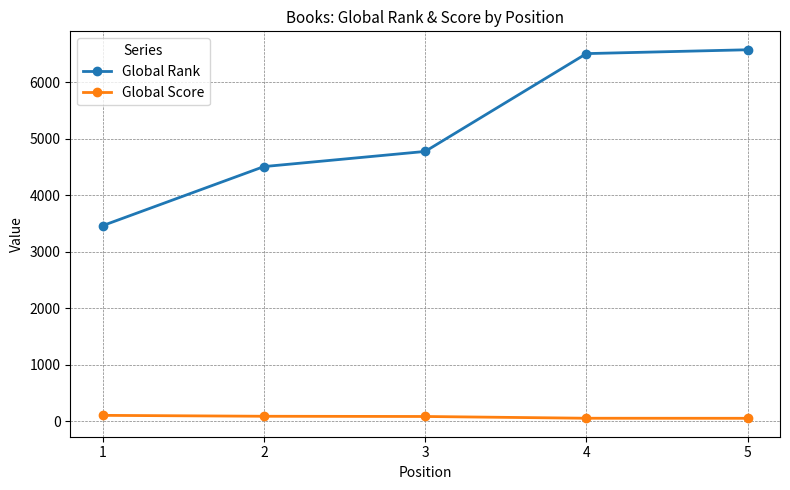

Is it true that Global Rank equals 6505 at 4?

True